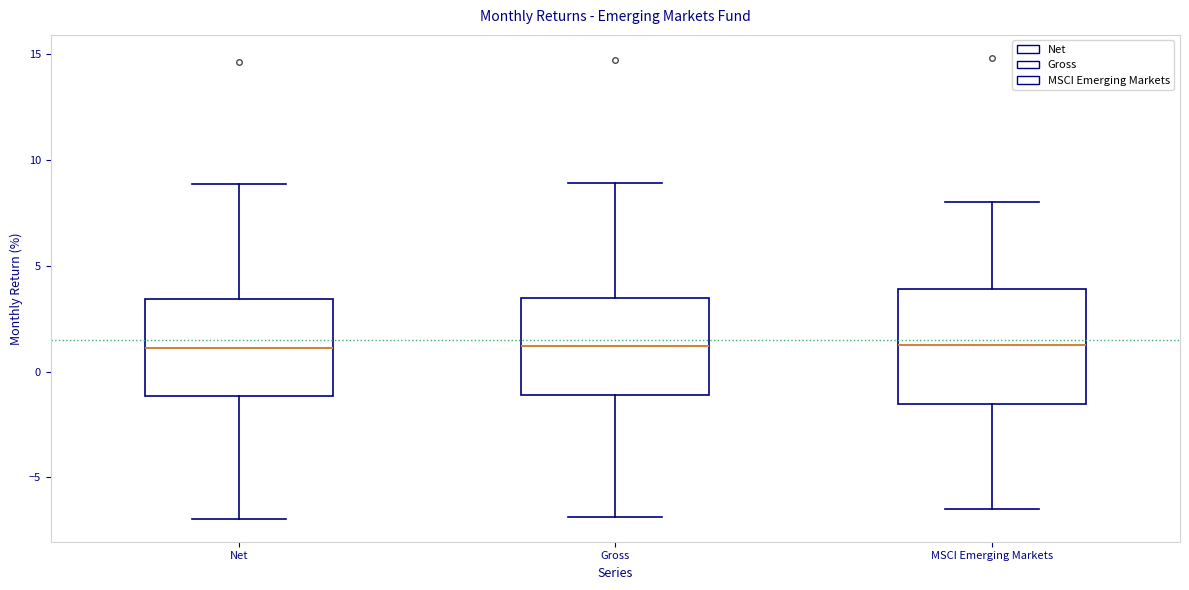

Reading left to right, transcribe this box plot: for each box, give where its median line is, the range the box spans, and where its two whiskers end, as read against the y-axis. The values are not printed on the chart, so give them approximately, as read against the axis.

Net: median 1.0, box -1.0 to 3.5, whiskers -7.0 to 9.0
Gross: median 1.0, box -1.0 to 3.5, whiskers -7.0 to 9.0
MSCI Emerging Markets: median 1.5, box -1.5 to 4.0, whiskers -6.5 to 8.0